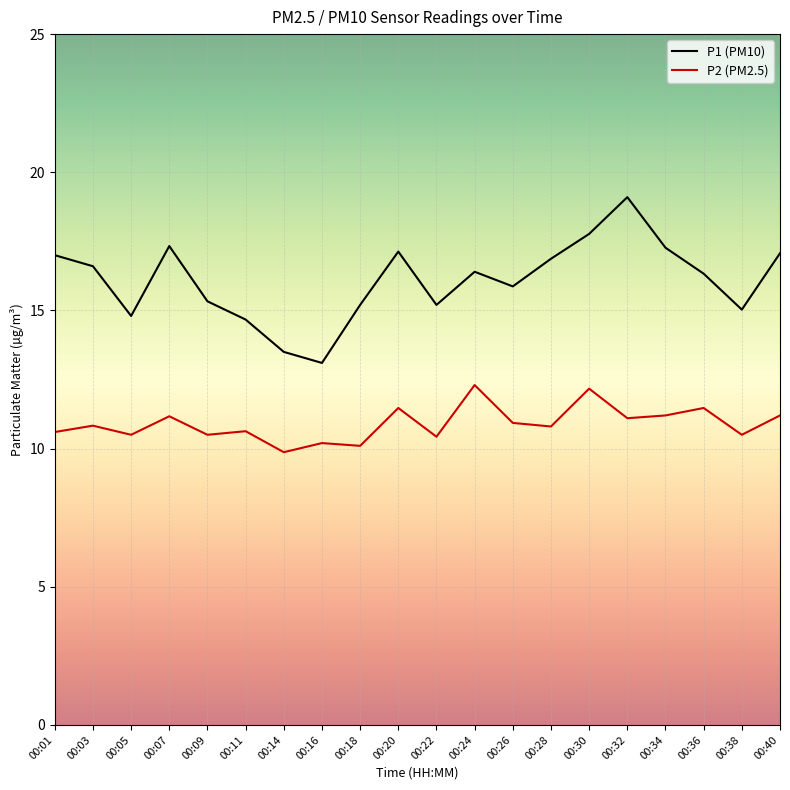

Rank the series by their maximum value, from highest to lowest.

P1 (PM10), P2 (PM2.5)